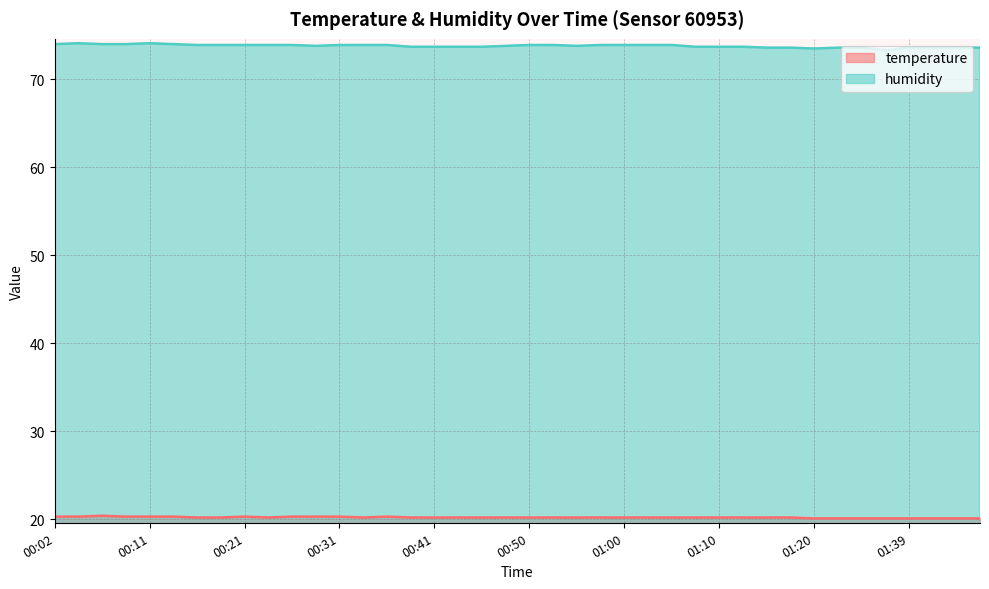

List the labels in order of temperature value, smallest first.

01:20, 01:23, 01:34, 01:37, 01:39, 01:42, 01:44, 01:47, 00:16, 00:19, 00:23, 00:33, 00:38, 00:41, 00:43, 00:45, 00:48, 00:50, 00:53, 00:55, 00:58, 01:00, 01:03, 01:05, 01:07, 01:10, 01:12, 01:15, 01:17, 00:02, 00:04, 00:09, 00:11, 00:14, 00:21, 00:26, 00:28, 00:31, 00:36, 00:06